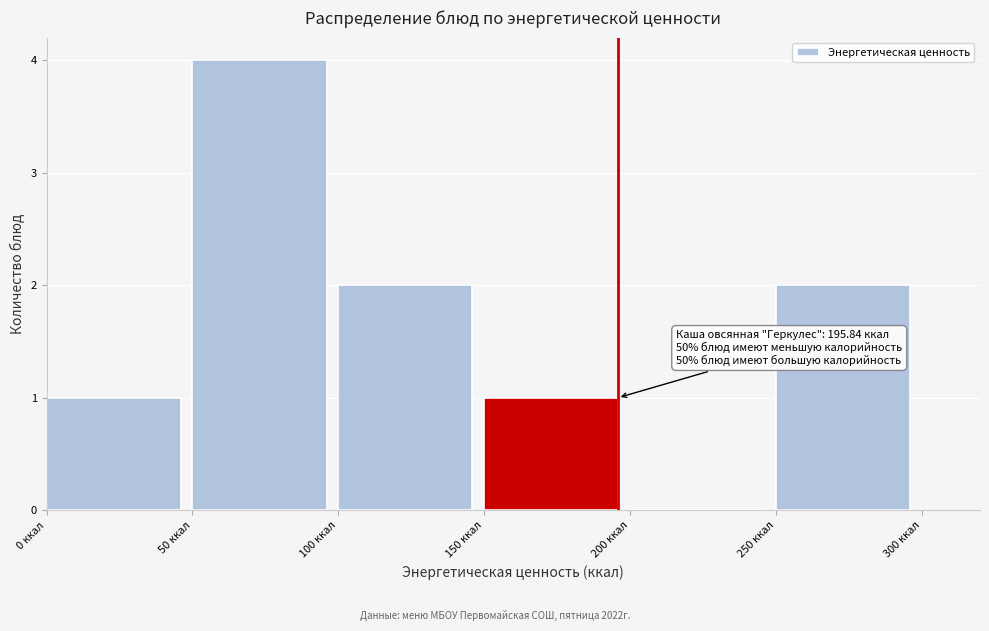

Which range on the x-axis has the tallest bar?

50 to 100